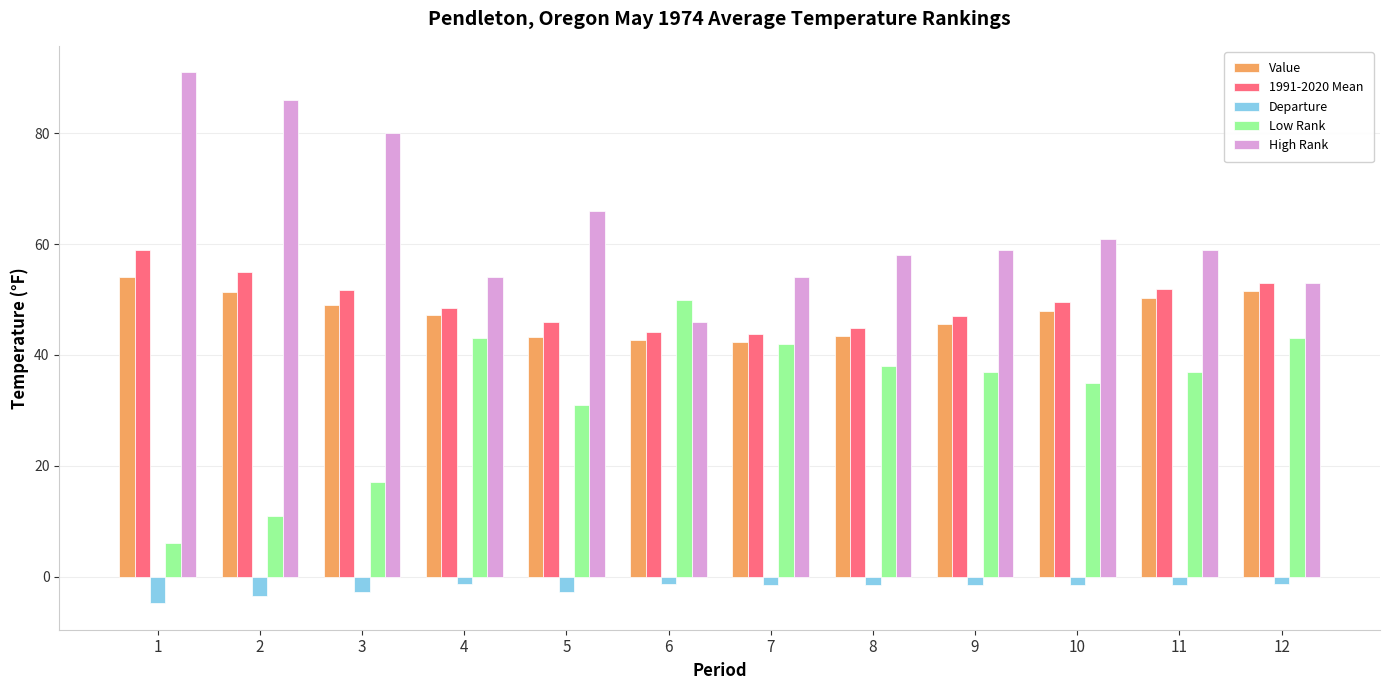

List the series in order of their peak value, lowest first.

Departure, Low Rank, Value, 1991-2020 Mean, High Rank